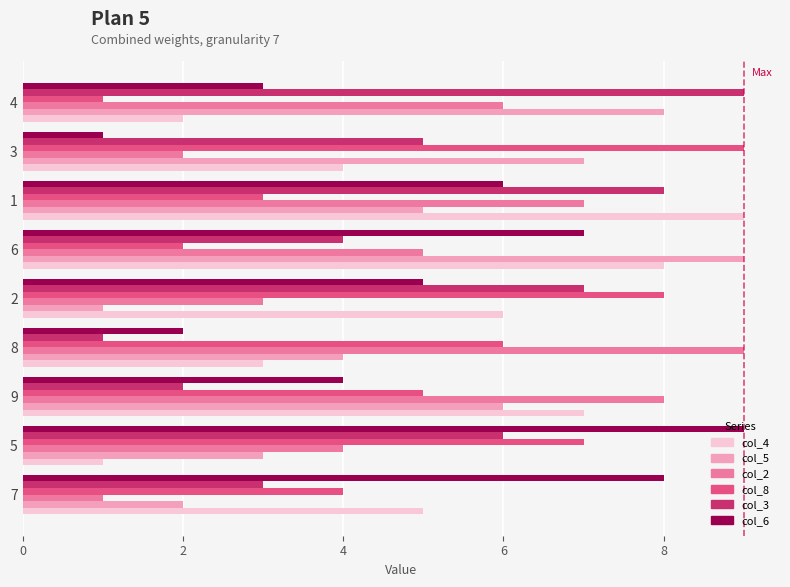

Is the value of col_6 at 9 greater than the value of col_8 at 8?

No